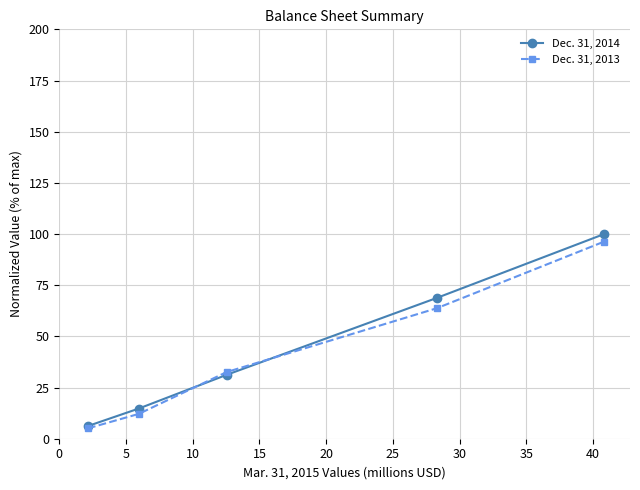

What is the lowest value of the Dec. 31, 2014 series?

6.2